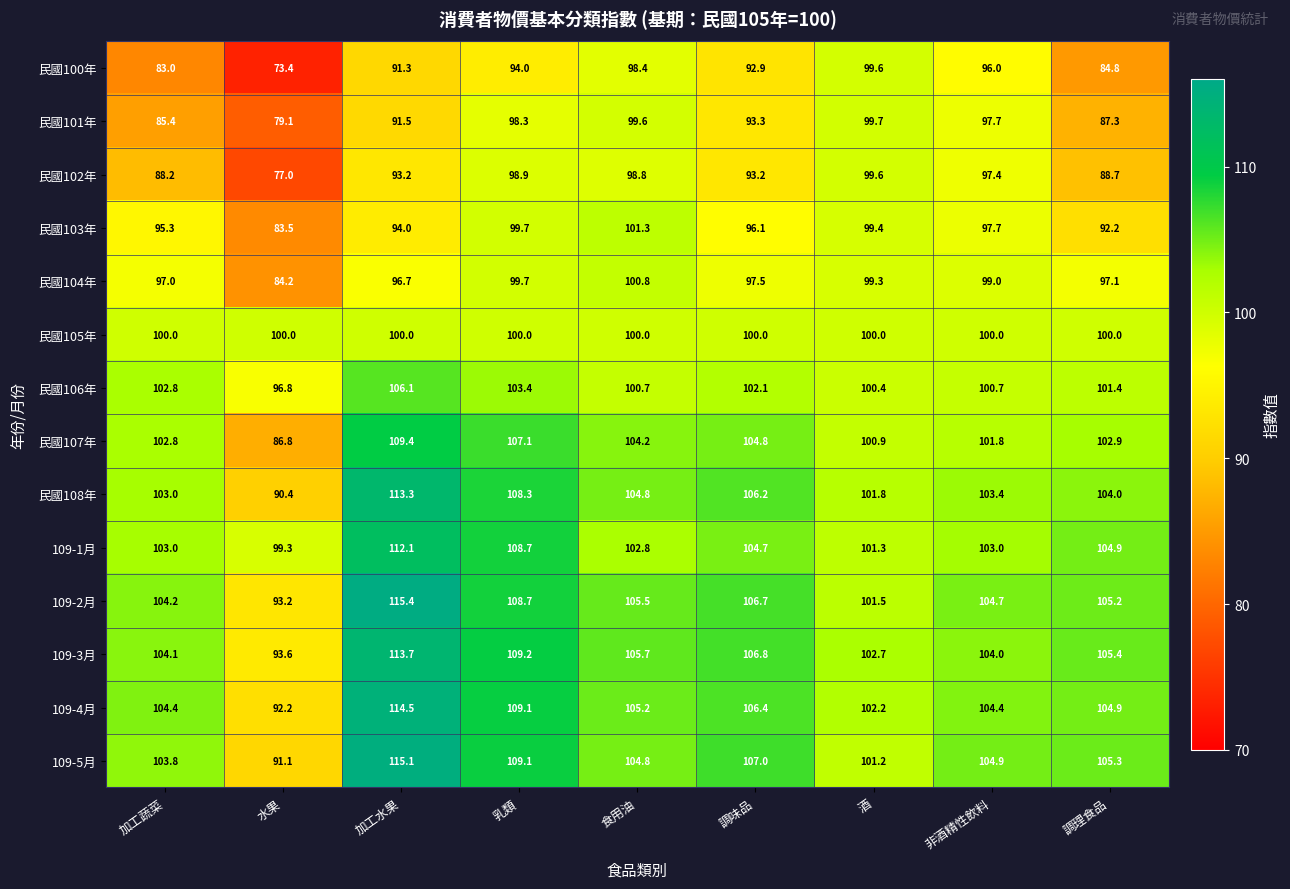

Is it true that 民國106年 equals 101.4 at 調理食品?

True